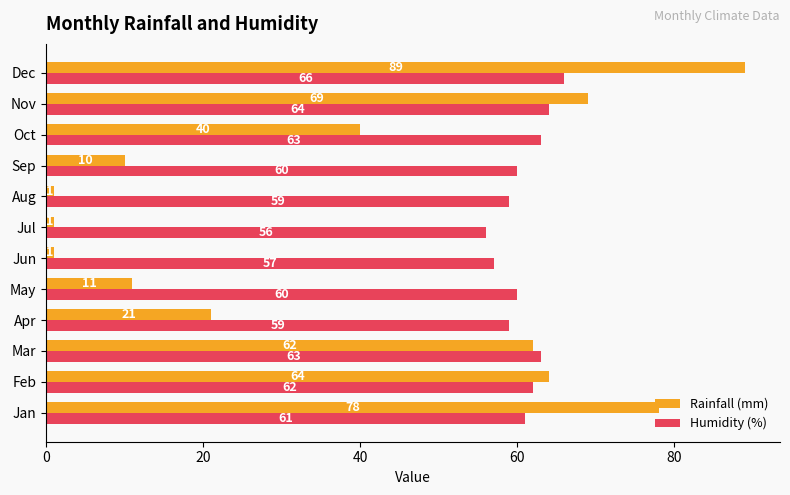

Is the value of Rainfall (mm) at Jul greater than the value of Humidity (%) at Jan?

No